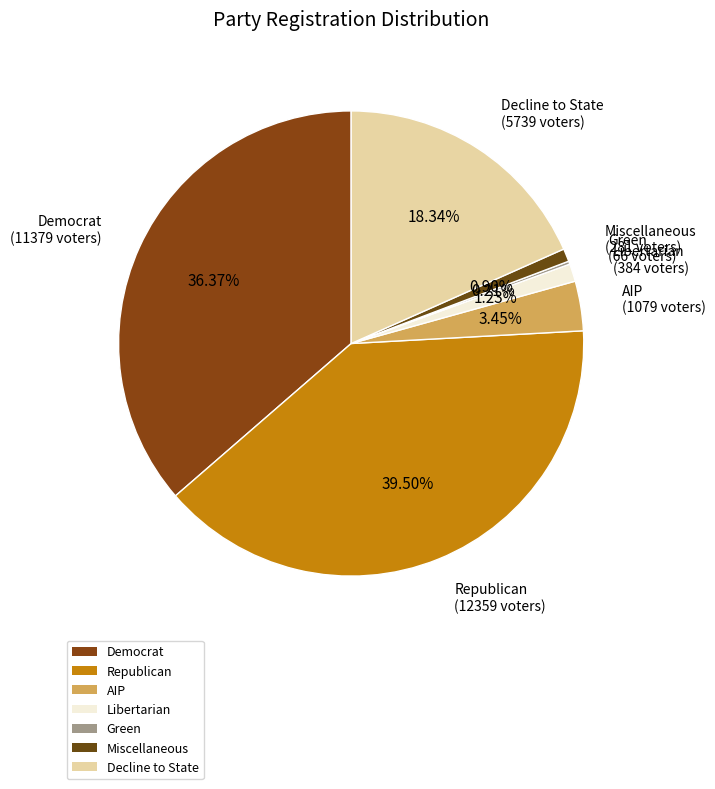

Does Decline to State account for over 50% of the chart?

No